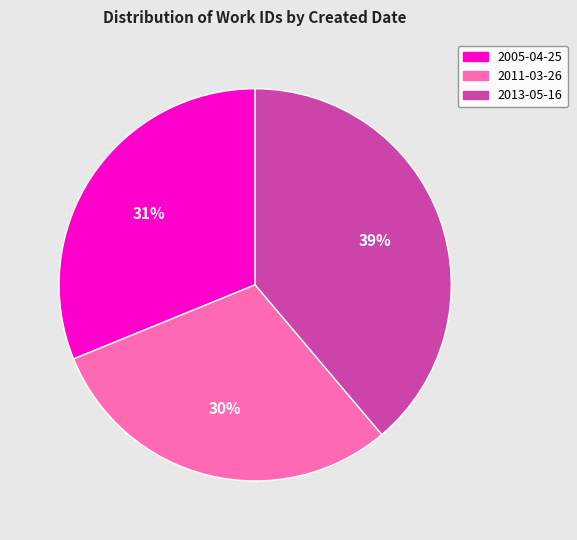

How many slices are in this pie chart?

3